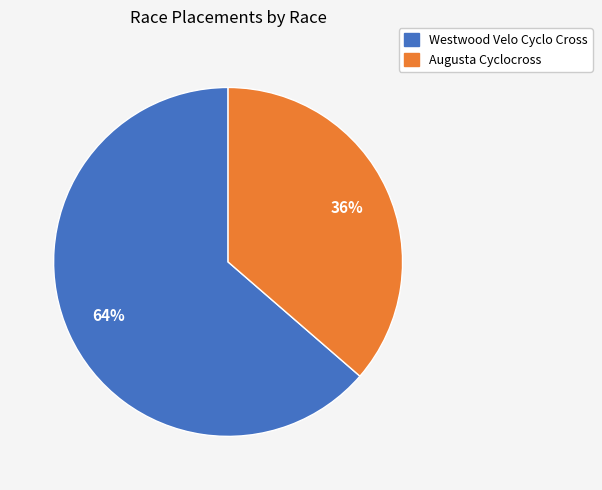

Which category has the biggest portion of the pie?

Westwood Velo Cyclo Cross